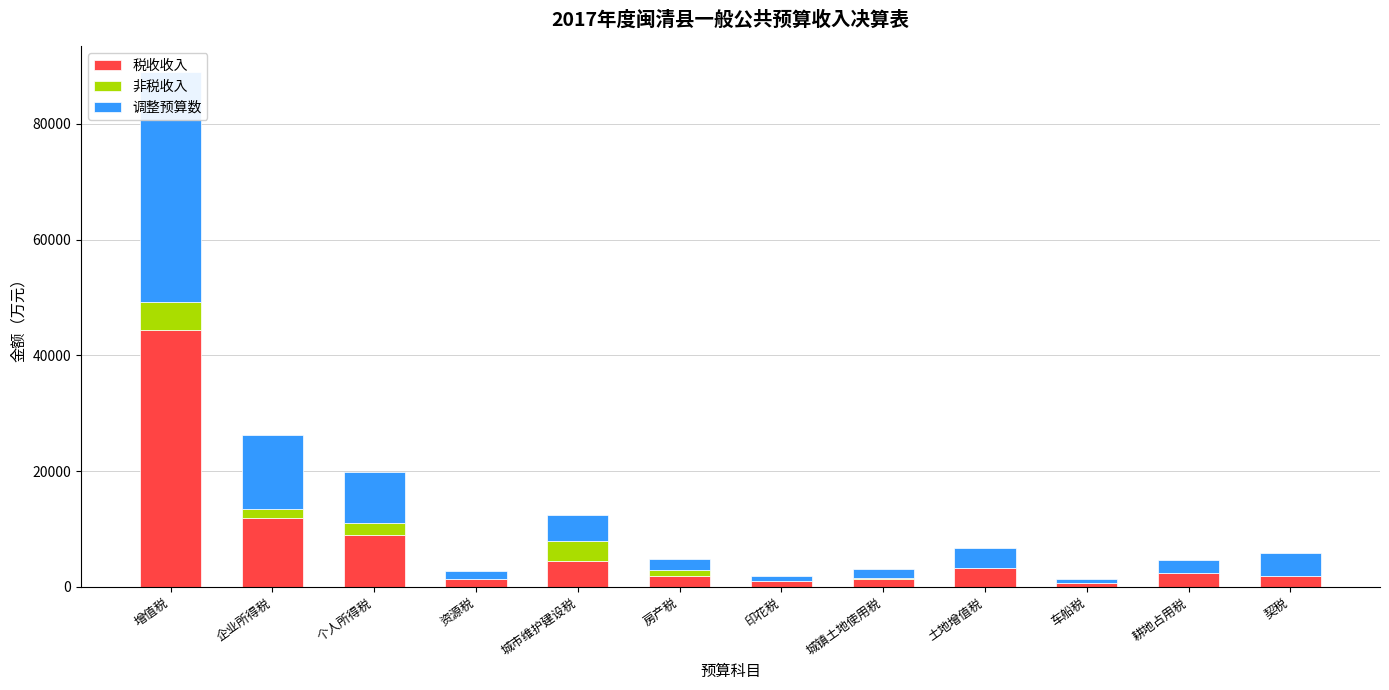

Reading left to right, extract all data points from this chart.

税收收入: 增值税=44399	企业所得税=11929	个人所得税=8978	资源税=1365	城市维护建设税=4532	房产税=1888	印花税=992	城镇土地使用税=1399	土地增值税=3182	车船税=683	耕地占用税=2329	契税=1923
非税收入: 增值税=4882	企业所得税=1593	个人所得税=1997	资源税=0	城市维护建设税=3469	房产税=1061	印花税=99	城镇土地使用税=160	土地增值税=0	车船税=0	耕地占用税=0	契税=0
调整预算数: 增值税=39700	企业所得税=12700	个人所得税=8800	资源税=1300	城市维护建设税=4500	房产税=1900	印花税=800	城镇土地使用税=1500	土地增值税=3500	车船税=700	耕地占用税=2300	契税=4000